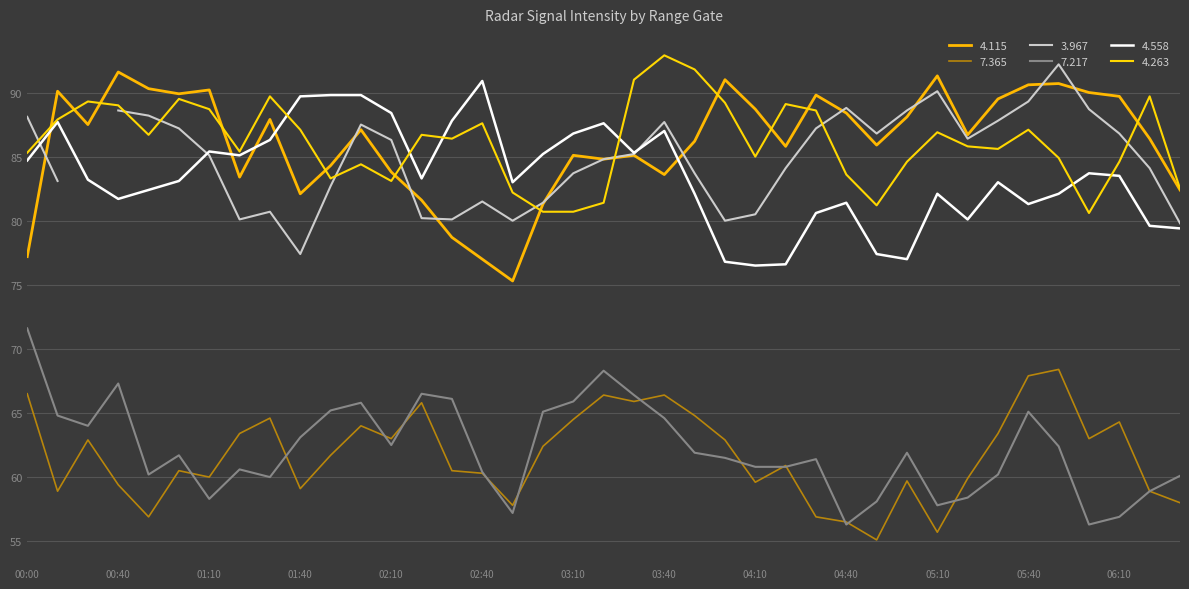

At which label is 4.115 closest to 83?

2009/06/02 01:20